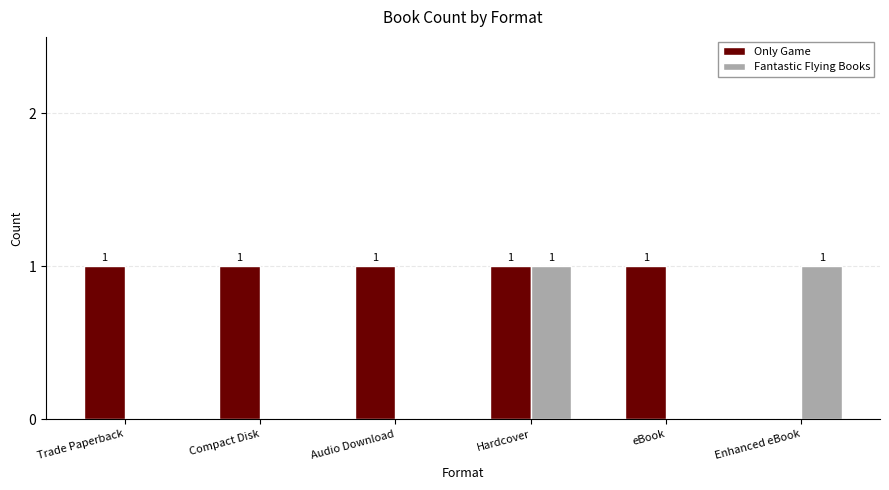

What is the greatest value displayed?

1